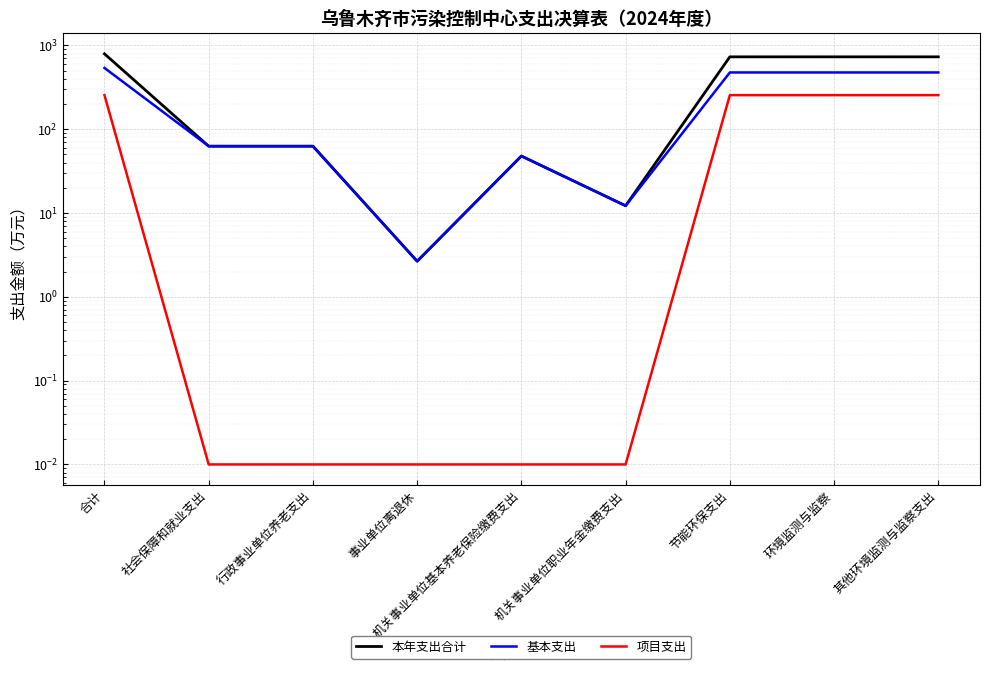

What is the label of the 5th point from the right?

机关事业单位基本养老保险缴费支出